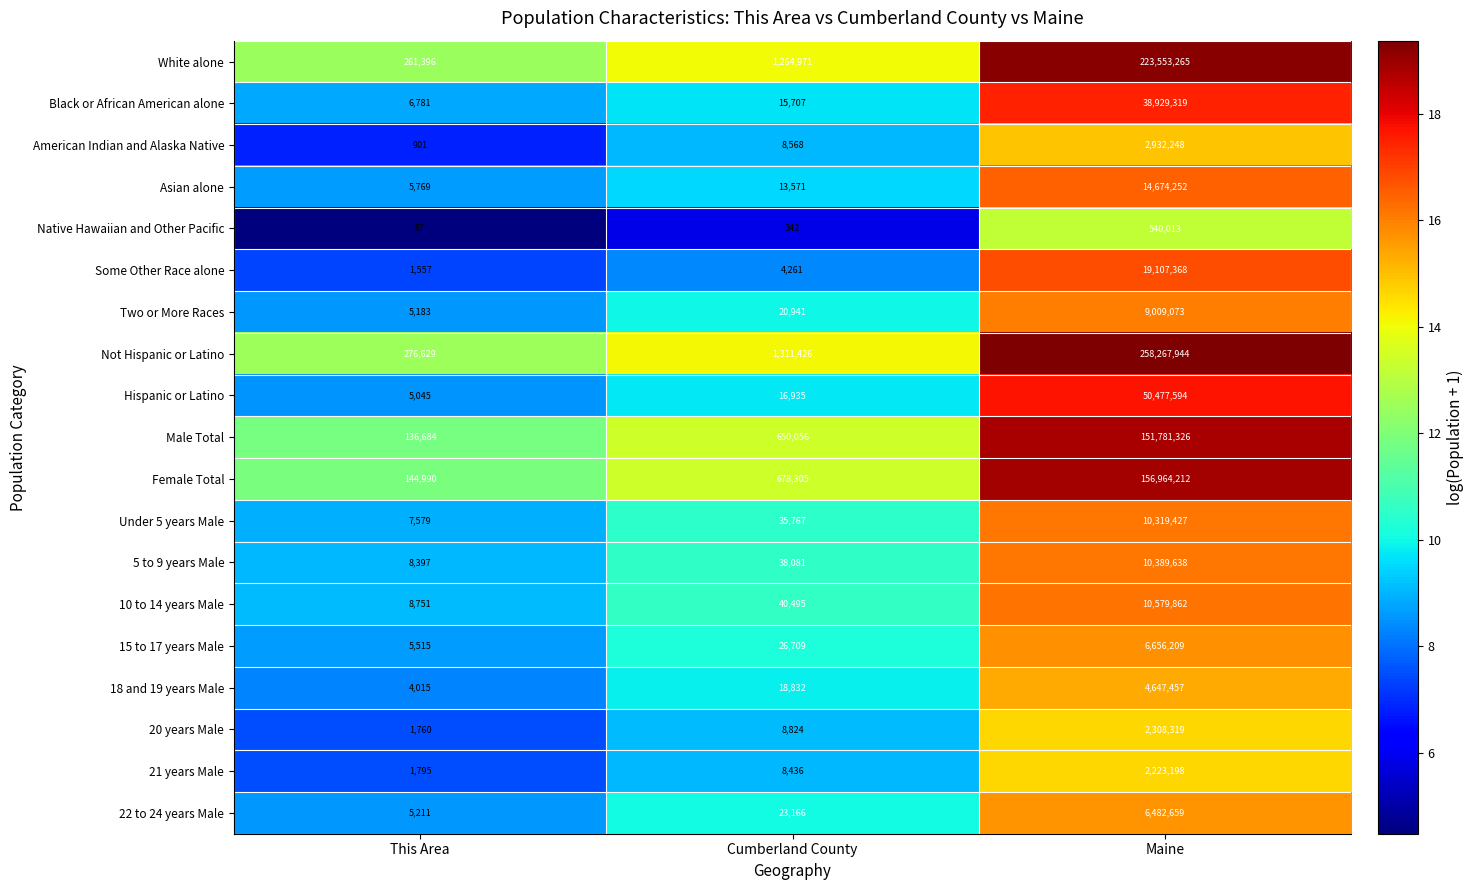

What is the average value of the 21 years Male series?

744476